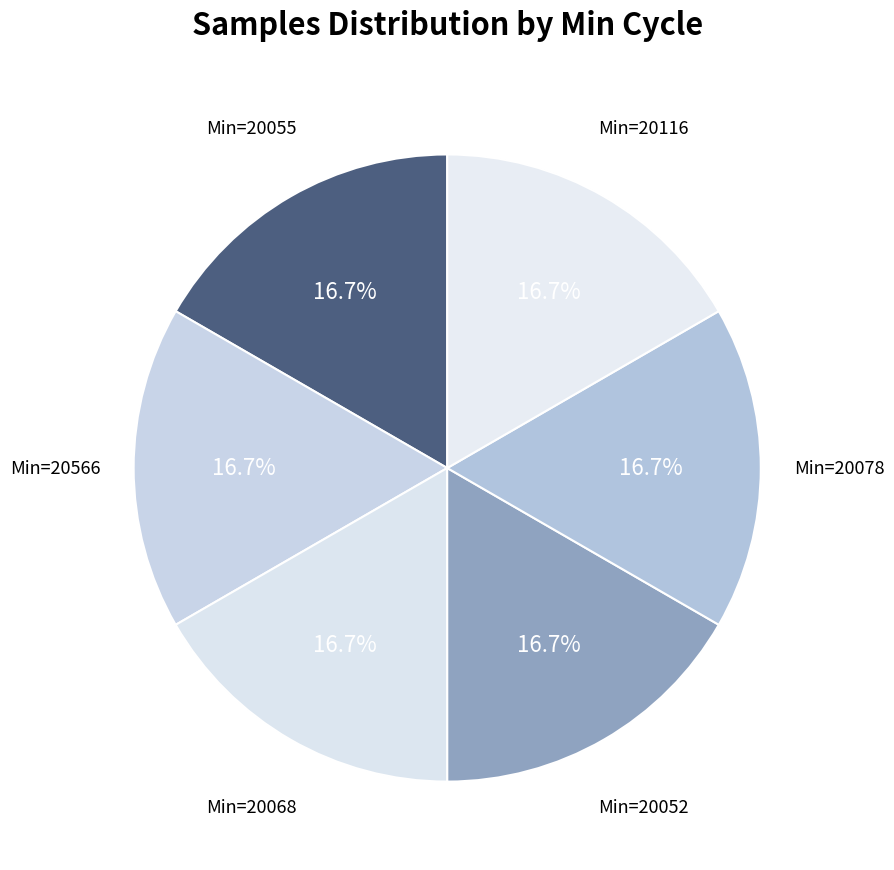

How many slices are in this pie chart?

6